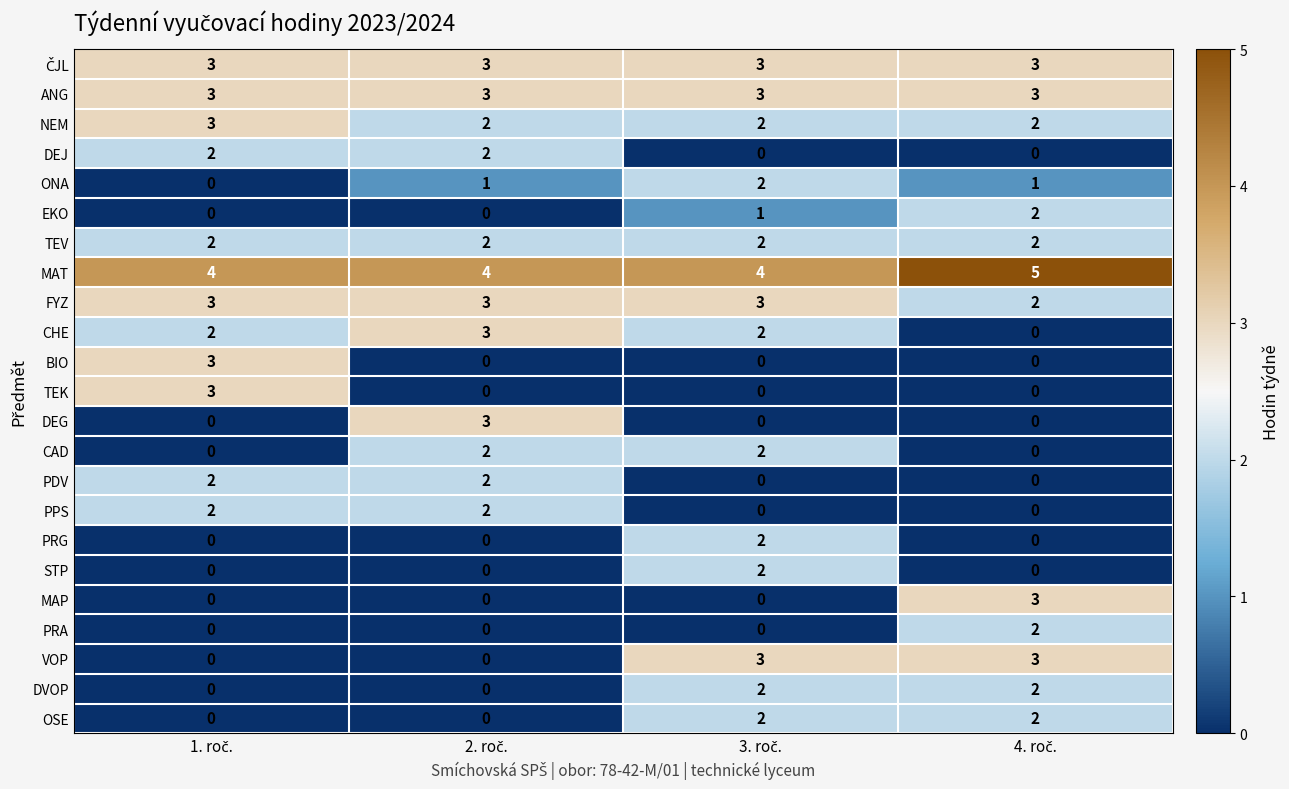

What is the average value of the ANG series?

3